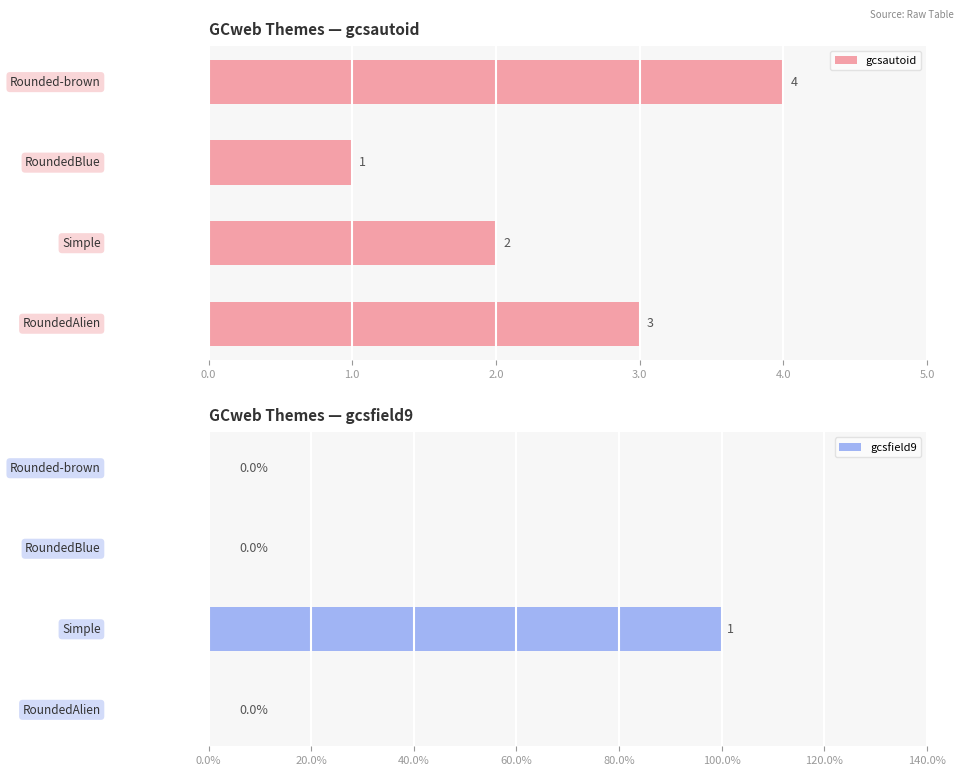

List the series in order of their peak value, highest first.

gcsautoid, gcsfield9